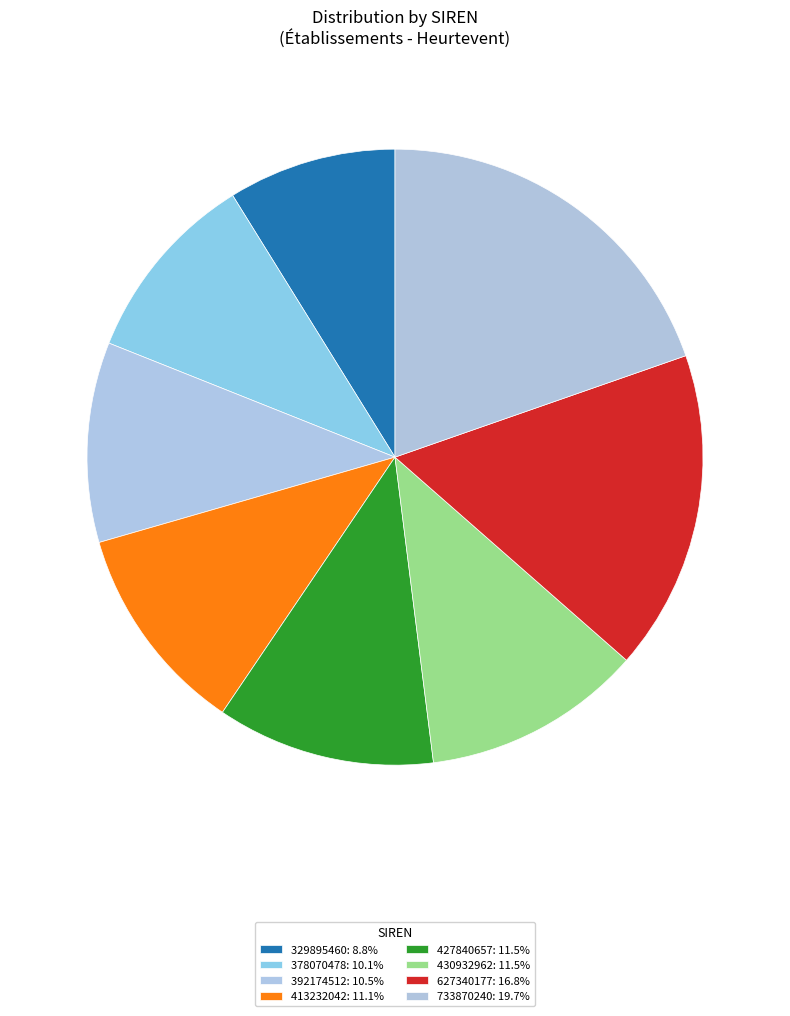

Is there a majority slice in this chart?

No